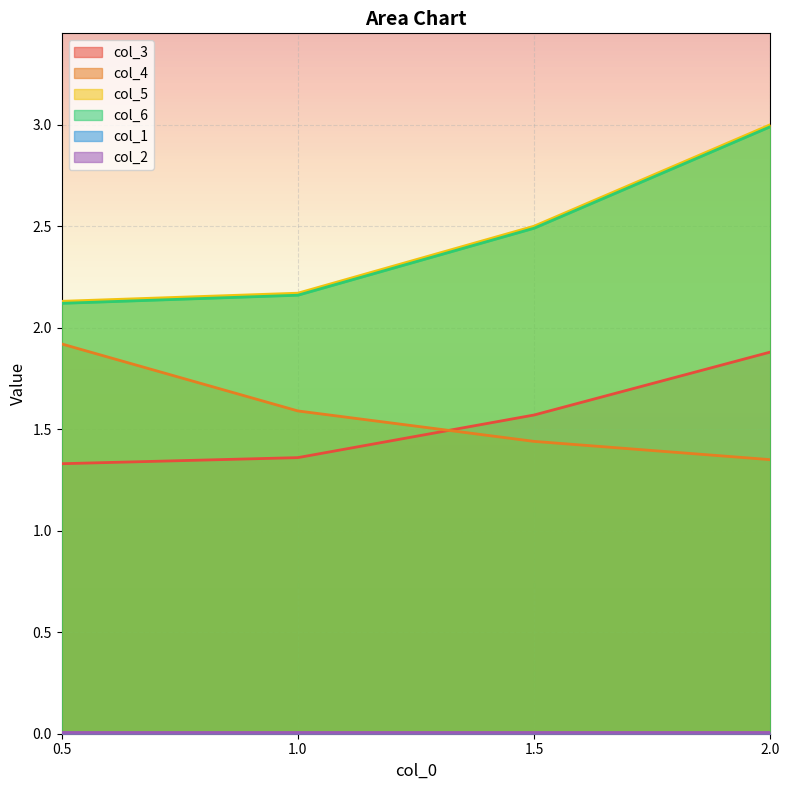

Which series has the largest range (max minus min)?

col_5